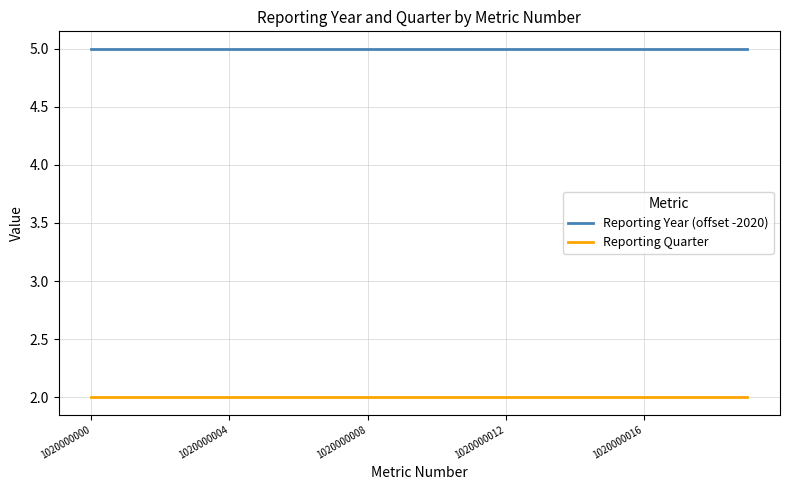

True or false: Reporting Year (offset -2020) and Reporting Quarter intersect in this chart.

False